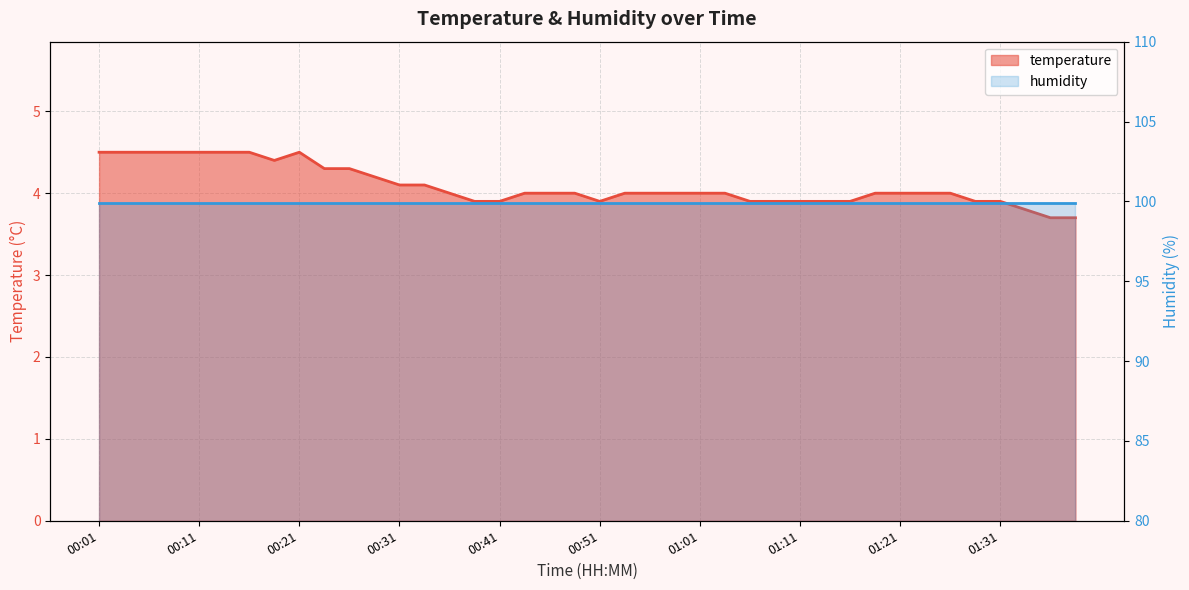

Reading left to right, what are all the values shown in this chart?

00:01=4.5	00:04=4.5	00:06=4.5	00:09=4.5	00:11=4.5	00:14=4.5	00:16=4.5	00:19=4.4	00:21=4.5	00:24=4.3	00:26=4.3	00:29=4.2	00:31=4.1	00:34=4.1	00:36=4.0	00:38=3.9	00:41=3.9	00:43=4.0	00:46=4.0	00:48=4.0	00:51=3.9	00:53=4.0	00:56=4.0	00:58=4.0	01:01=4.0	01:03=4.0	01:06=3.9	01:08=3.9	01:11=3.9	01:13=3.9	01:15=3.9	01:18=4.0	01:21=4.0	01:23=4.0	01:26=4.0	01:28=3.9	01:31=3.9	01:33=3.8	01:36=3.7	01:38=3.7